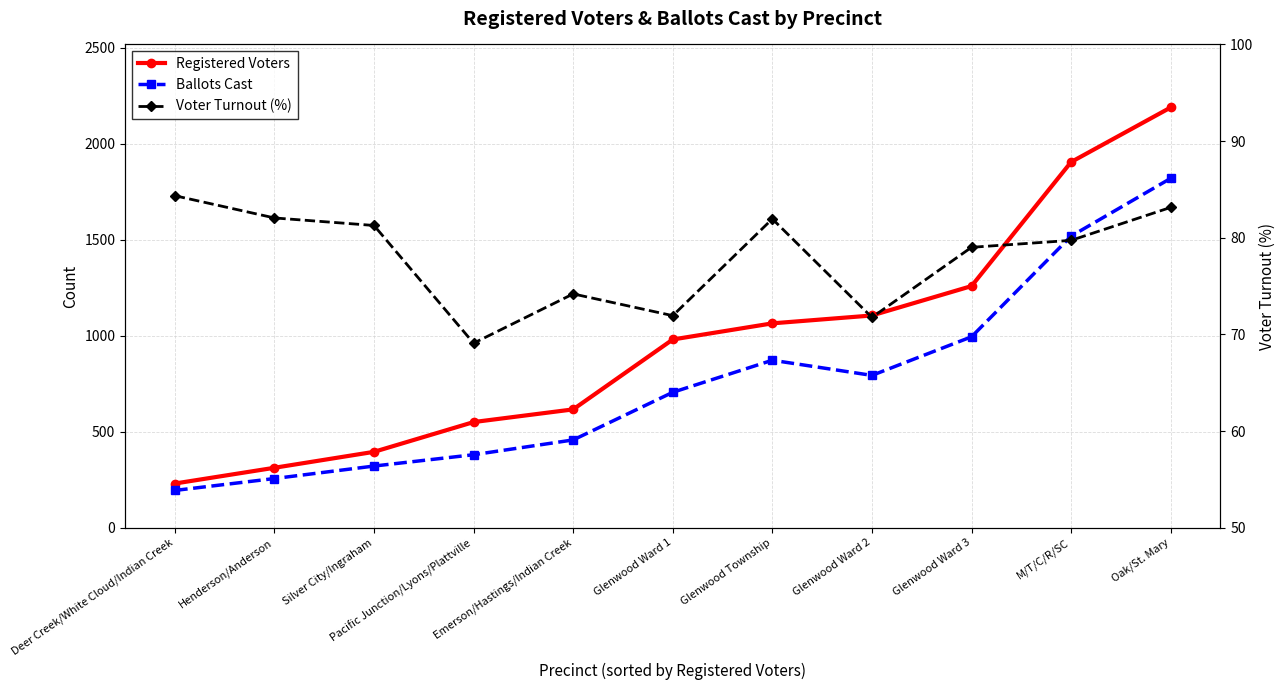

What is the label of the 3rd point from the right?

Glenwood Ward 3